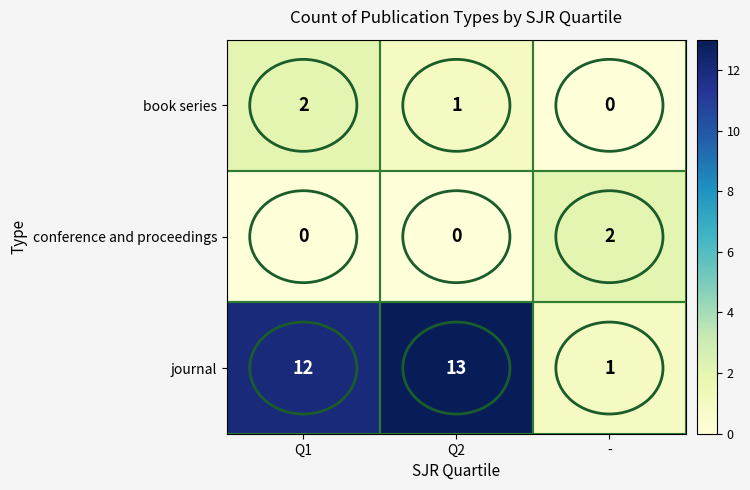

What is the sum of all journal values?

26